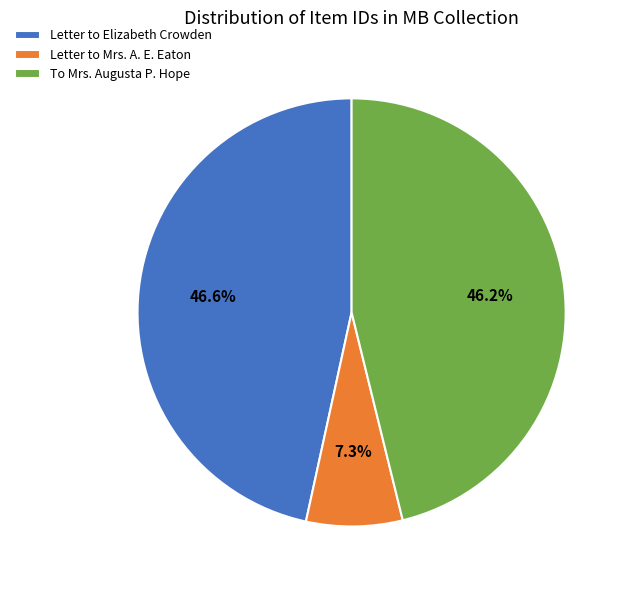

How many segments does this pie chart have?

3